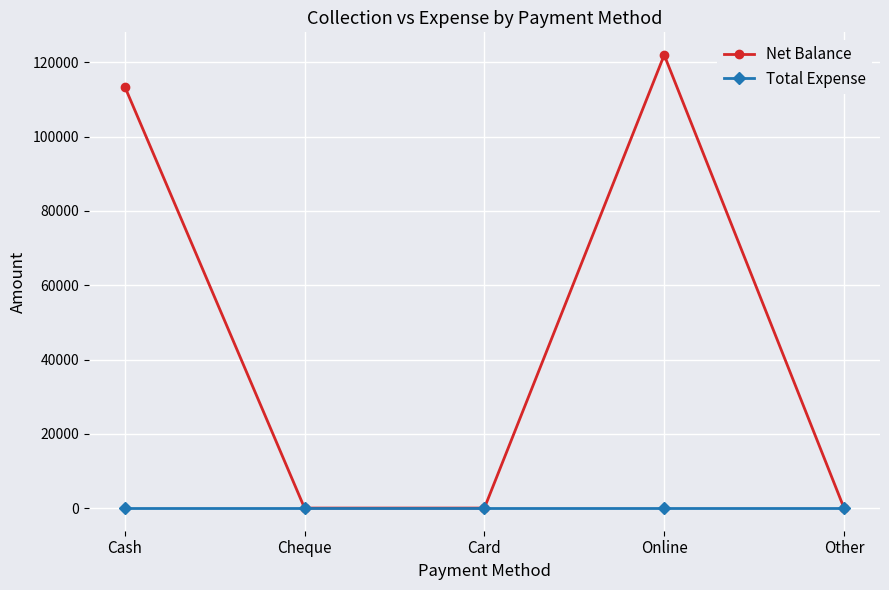

True or false: Net Balance has a value of 64710 at Other.

False